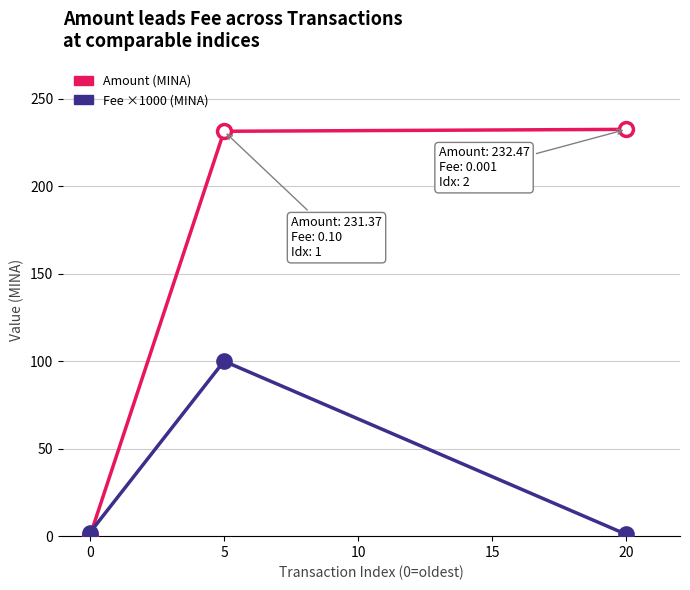

What is the highest value of the Amount (MINA) series?

232.5